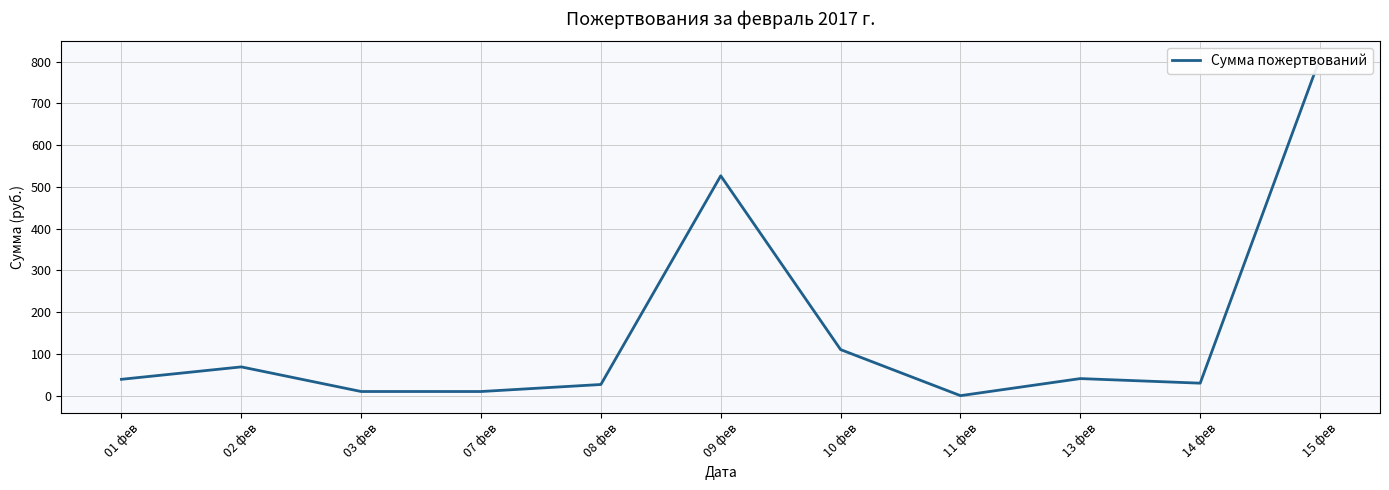

What is the change in value from 02 фев to 03 фев?

-59.0